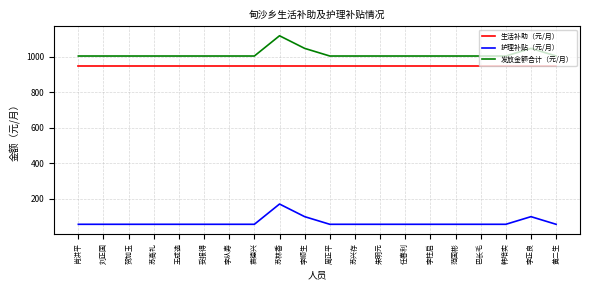

Reading left to right, what are all the values shown in this chart?

生活补助（元/月）: 肖洪平=947	刘正国=947	贺加玉=947	苏高礼=947	王成选=947	妥报得=947	李从寿=947	袁德兴=947	苏林香=947	李顺生=947	周正平=947	苏兴存=947	朱明元=947	任春利=947	李柱启=947	范国彬=947	巴长毛=947	韩培实=947	李正良=947	黄二生=947
护理补贴（元/月）: 肖洪平=57	刘正国=57	贺加玉=57	苏高礼=57	王成选=57	妥报得=57	李从寿=57	袁德兴=57	苏林香=171	李顺生=100	周正平=57	苏兴存=57	朱明元=57	任春利=57	李柱启=57	范国彬=57	巴长毛=57	韩培实=57	李正良=100	黄二生=57
发放金额合计（元/月）: 肖洪平=1004	刘正国=1004	贺加玉=1004	苏高礼=1004	王成选=1004	妥报得=1004	李从寿=1004	袁德兴=1004	苏林香=1118	李顺生=1047	周正平=1004	苏兴存=1004	朱明元=1004	任春利=1004	李柱启=1004	范国彬=1004	巴长毛=1004	韩培实=1004	李正良=1047	黄二生=1004